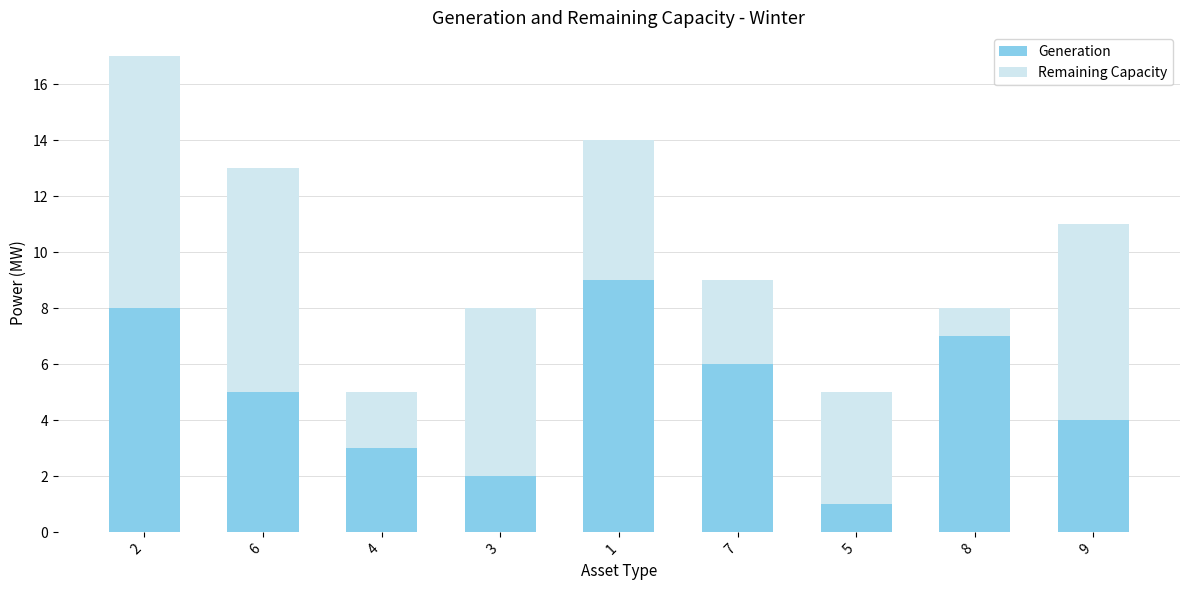

Rank the categories by Generation value from lowest to highest.

5, 3, 4, 9, 6, 7, 8, 2, 1